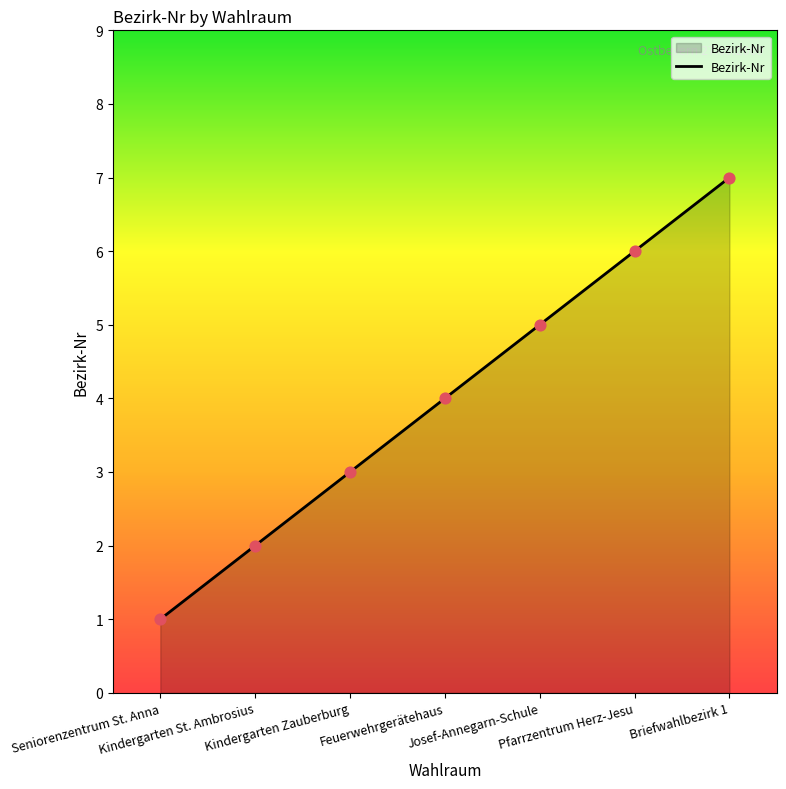

What is the change in value from Seniorenzentrum St. Anna to Pfarrzentrum Herz-Jesu?

+5